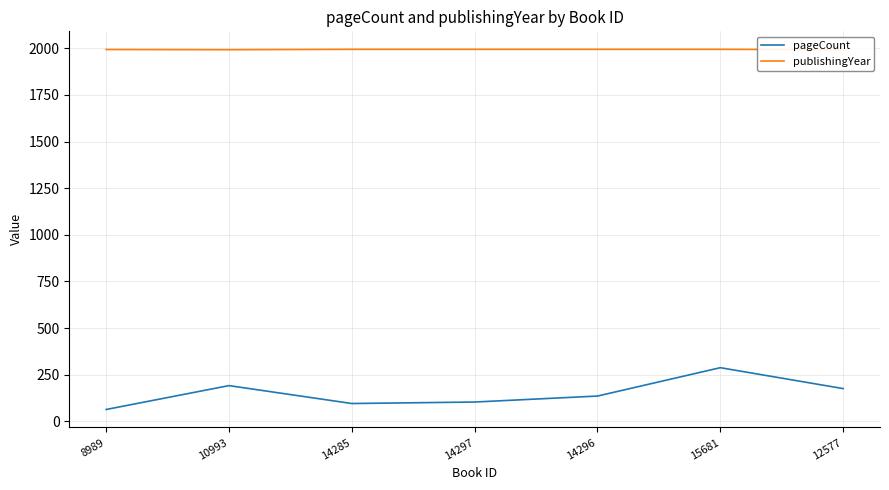

At 12577, list the series in order from smallest to largest.

pageCount, publishingYear